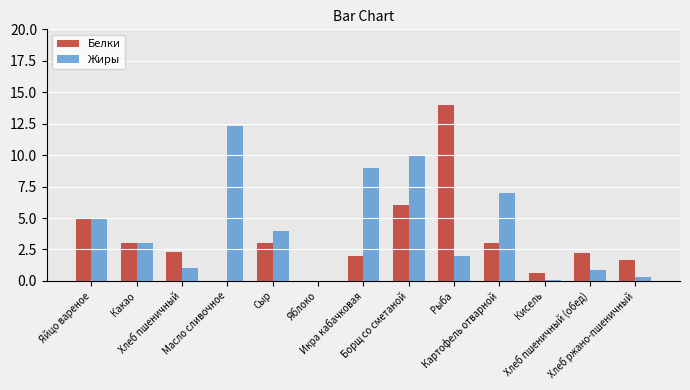

How many groups of bars are there?

13